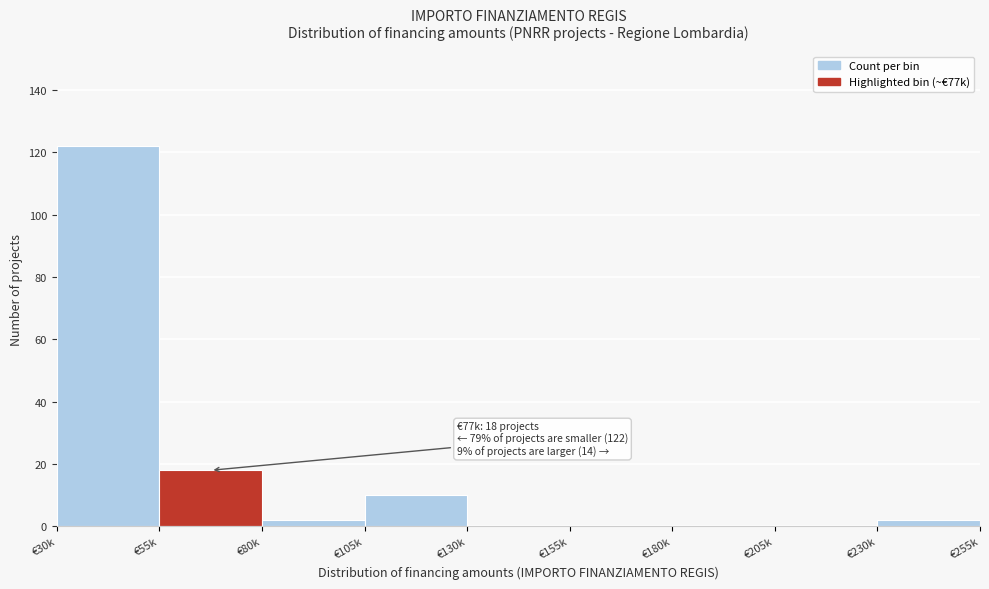

Reading left to right, list all the values displayed in this chart.

€30k=122	€55k=18	€80k=2	€105k=10	€130k=0	€155k=0	€180k=0	€205k=0	€230k=2